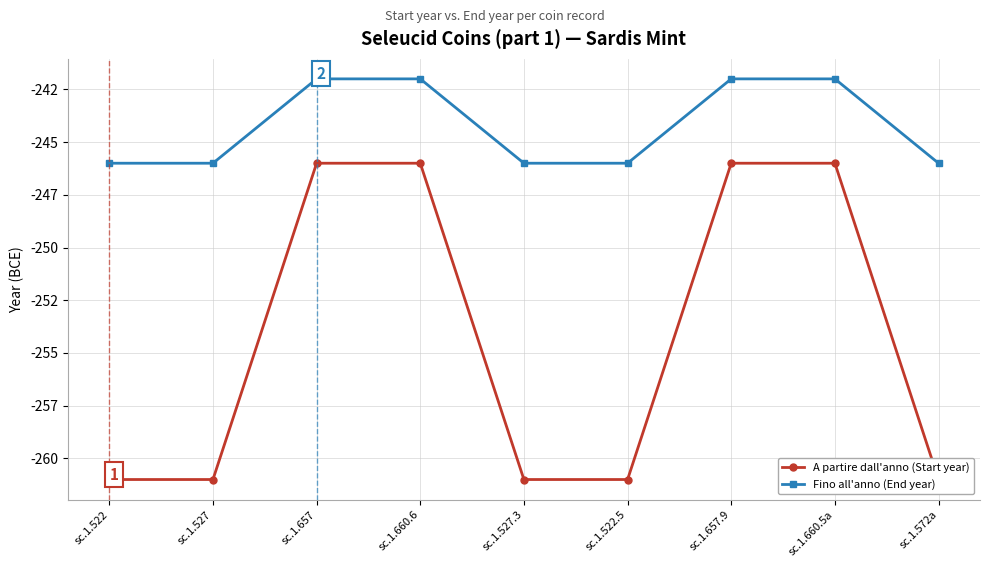

True or false: Fino all'anno (End year) has a value of -246 at sc.1.527.3.

True